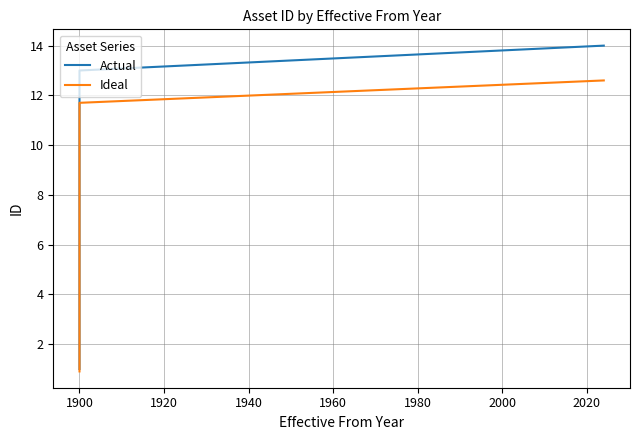

Read the Ideal value at 1900.

9.0